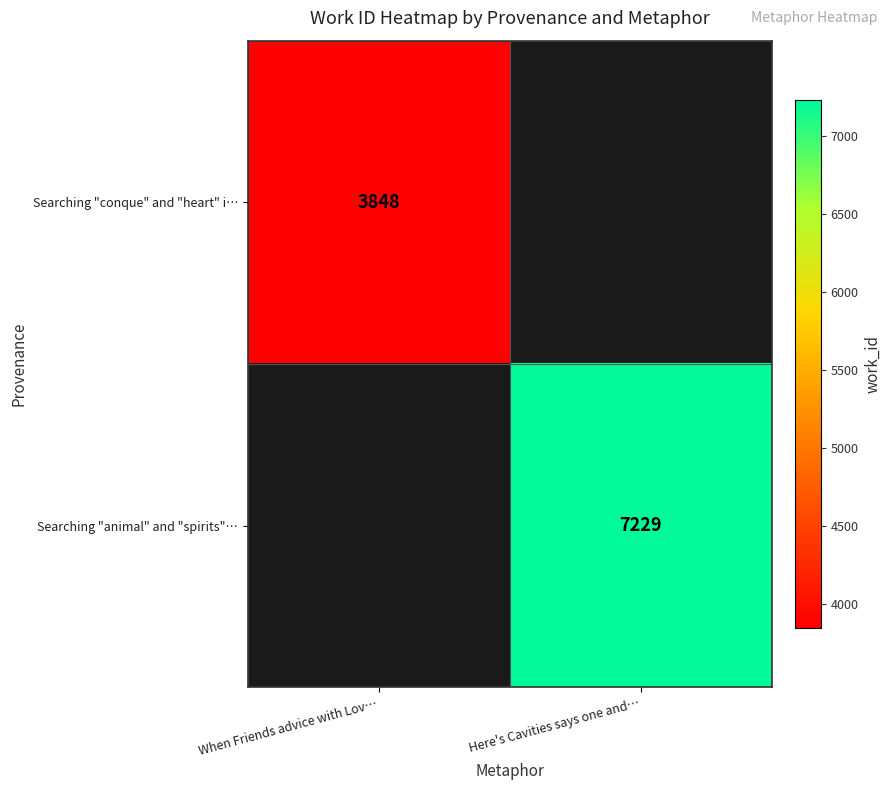

True or false: Searching "animal" and "spirits"… has a value of 2077 at Here's Cavities says one and….

False